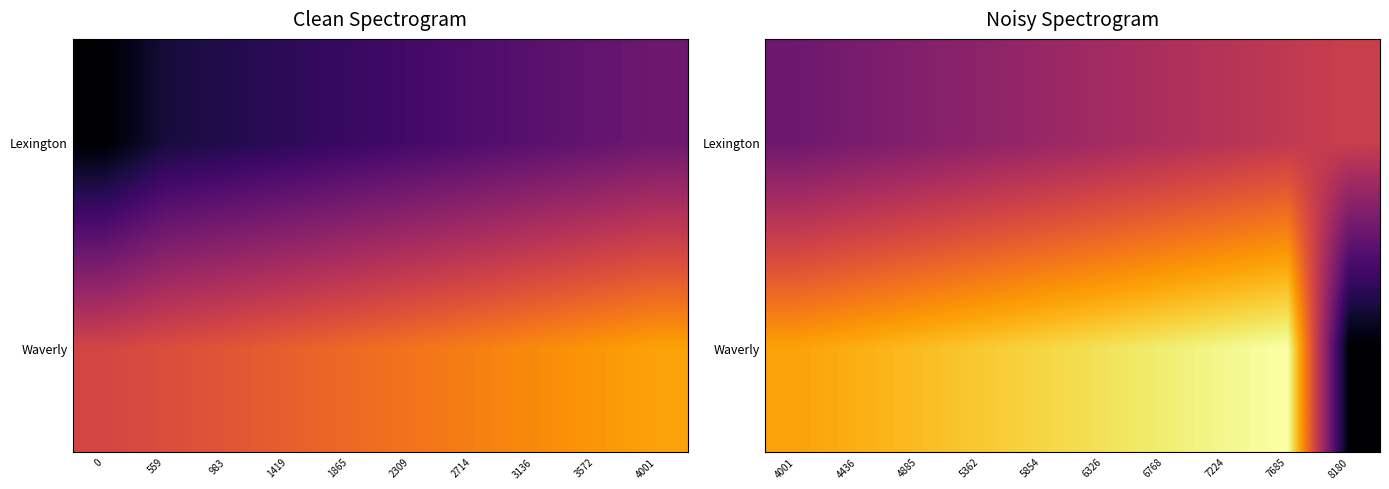

What is the difference between the maximum and minimum values in the Waverly series?

78